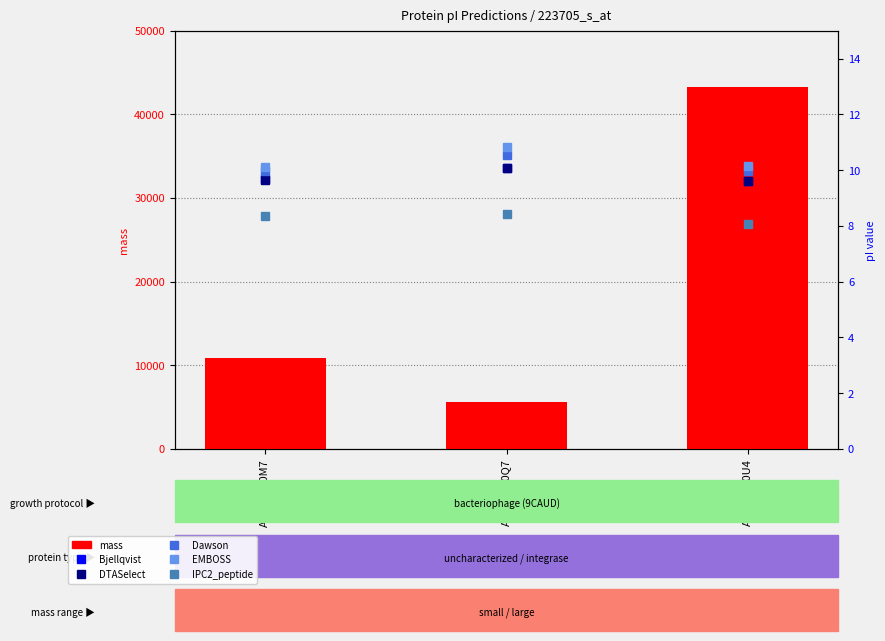

The value of EMBOSS at A0A4D6A0Q7 is 19.2. True or false?

False